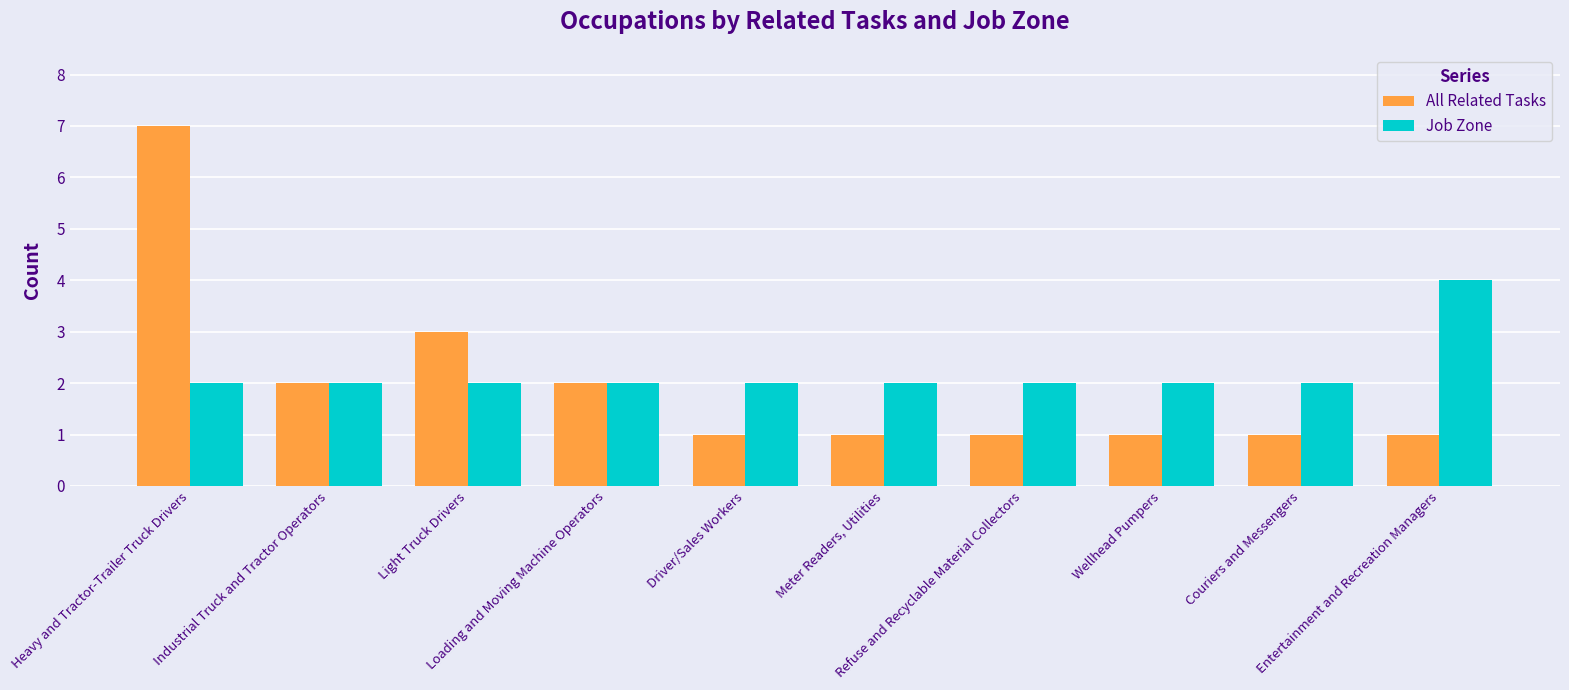

What is the label of the 5th bar from the left?

Driver/Sales Workers